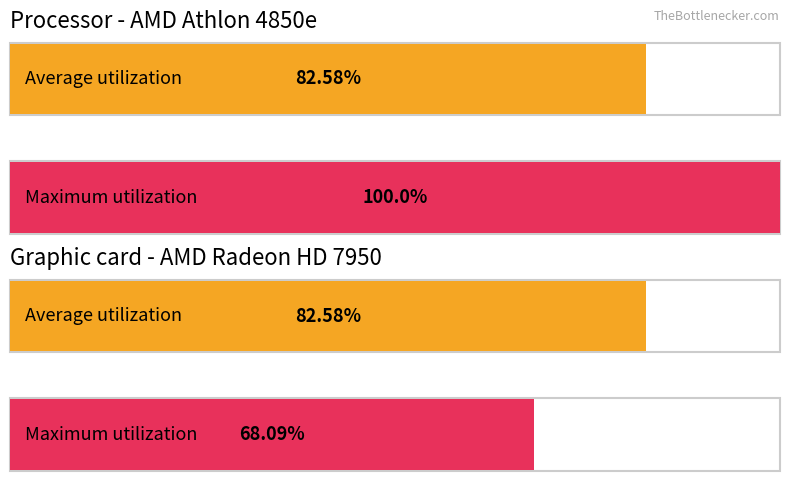

The Average utilization series shows 12.8 at Adam Lomaz. True or false?

False